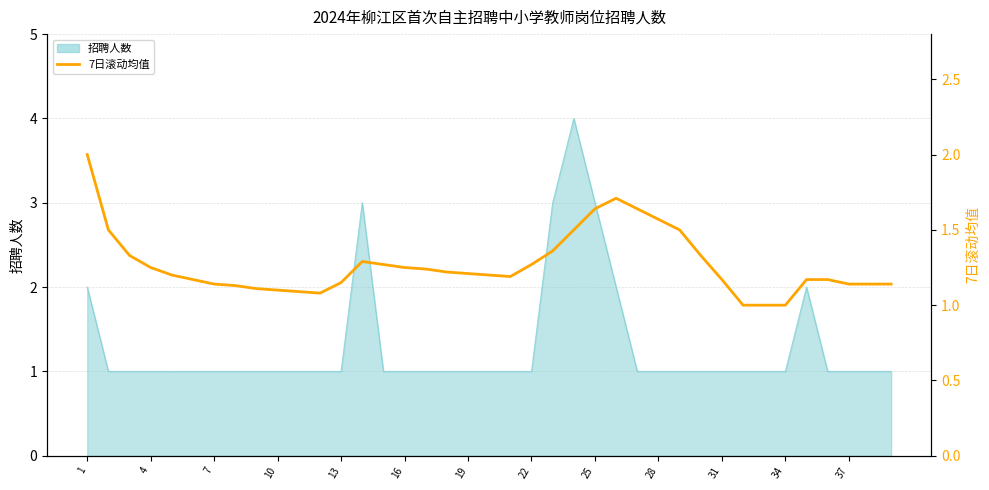

Reading left to right, what are all the values shown in this chart?

2.0	1.5	1.3	1.2	1.2	1.2	1.1	1.1	1.1	1.1	1.1	1.1	1.1	1.3	1.3	1.2	1.2	1.2	1.2	1.2	1.2	1.3	1.4	1.5	1.6	1.7	1.6	1.6	1.5	1.3	1.2	1.0	1.0	1.0	1.2	1.2	1.1	1.1	1.1